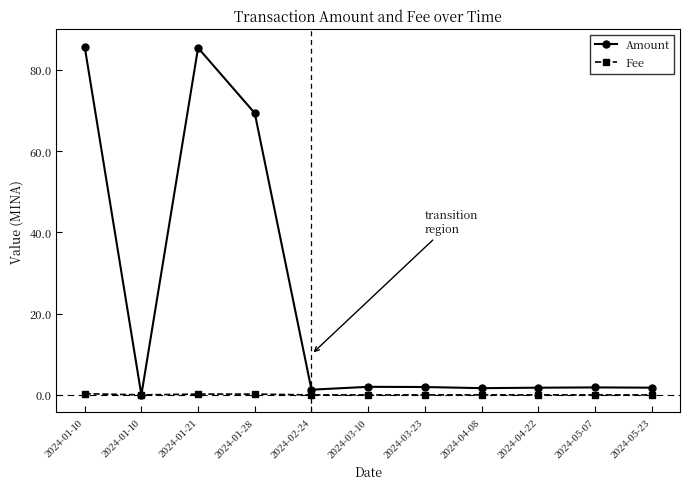

Is it true that Amount equals 38.0 at 2024-01-21?

False